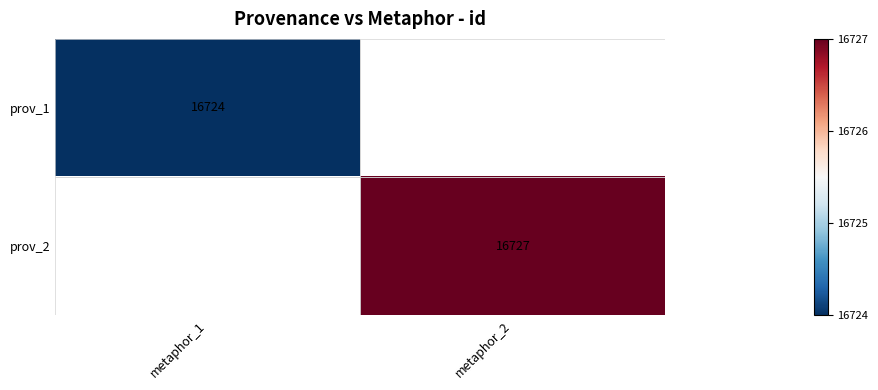

At how many categories does at least one series exceed 16726?

1